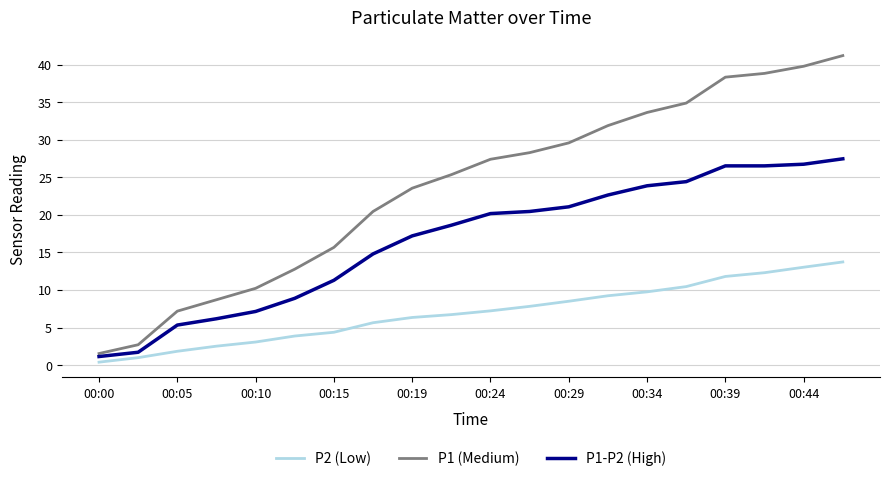

What is the average value of the P1-P2 (High) series?

16.6